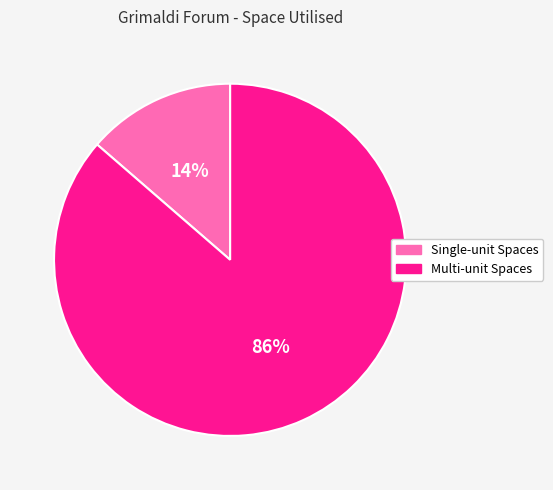

Does any single category account for the majority?

Yes